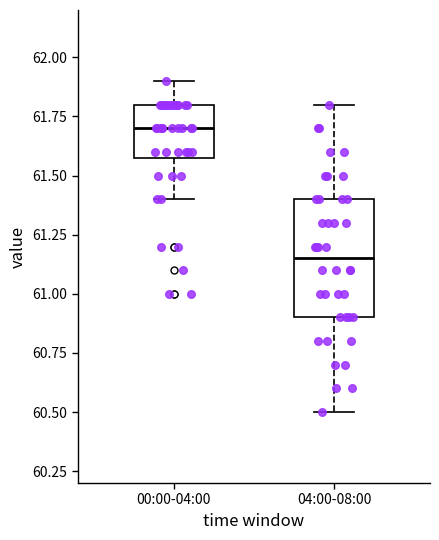

Comparing the boxes themselves (not the whiskers), which one is the tallest?

04:00-08:00